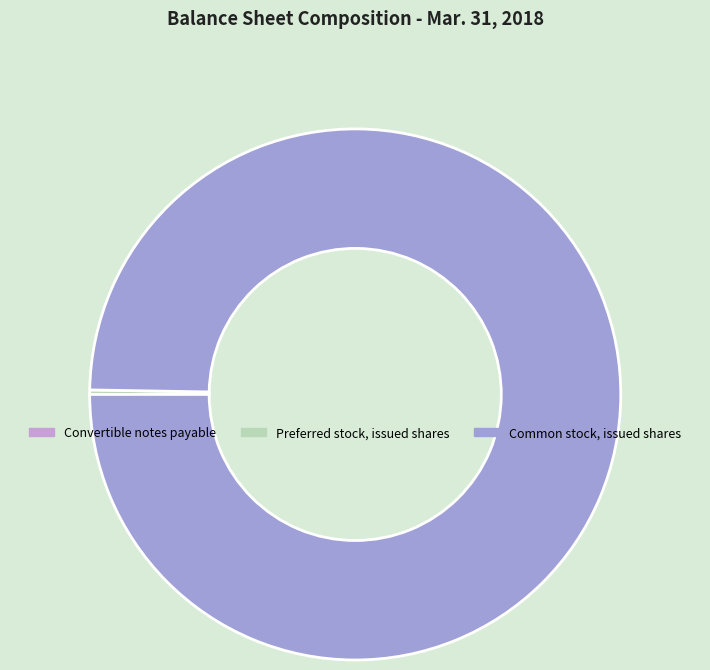

True or false: Common stock, issued shares accounts for 100% of the total.

True